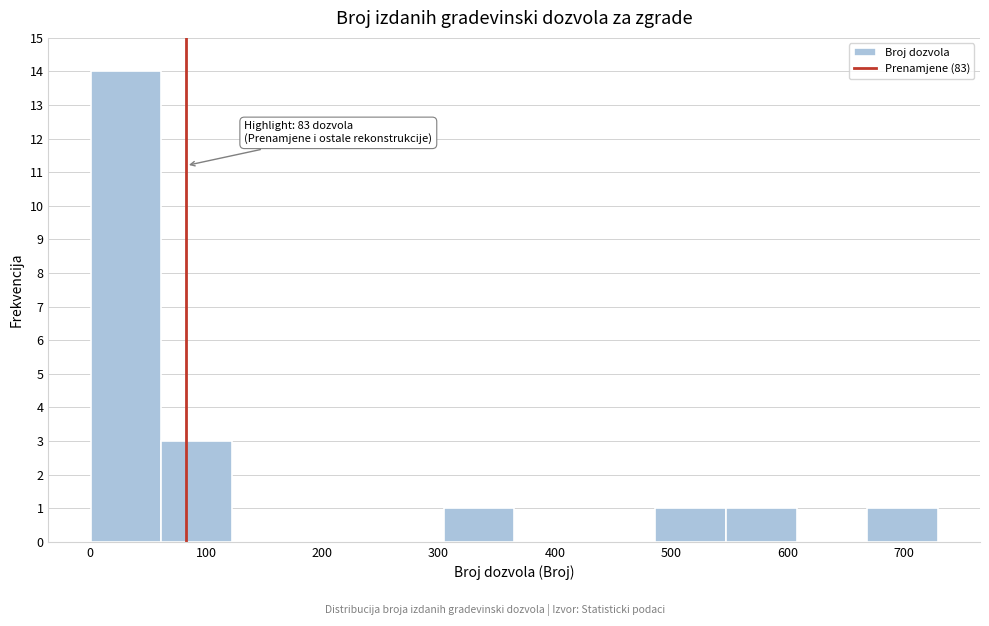

Over which range of the x-axis is the bar tallest?

0 to 60